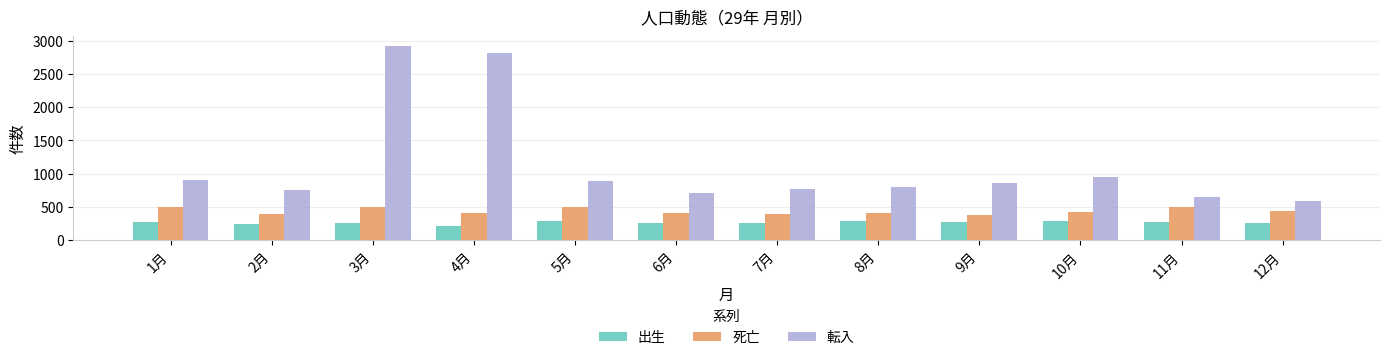

What is the total value across all series at 8月?

1486